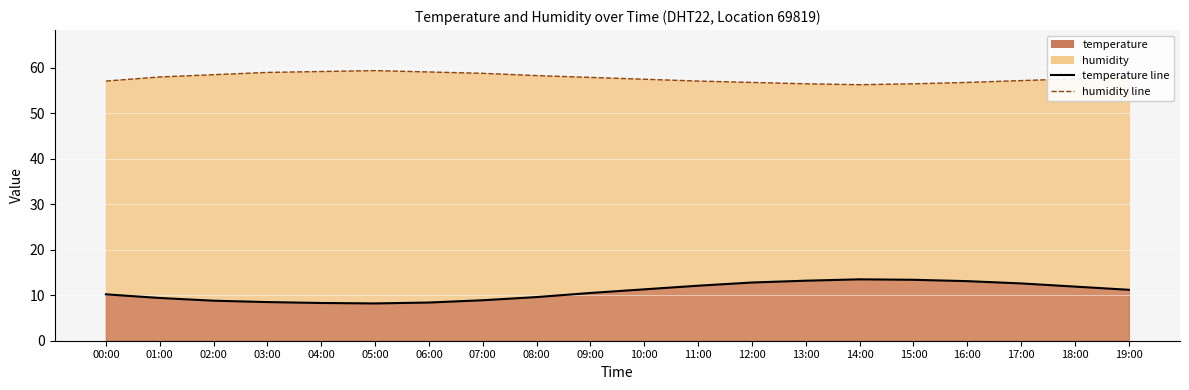

What is the sum of the humidity line values at 00:00 and 19:00?

115.0